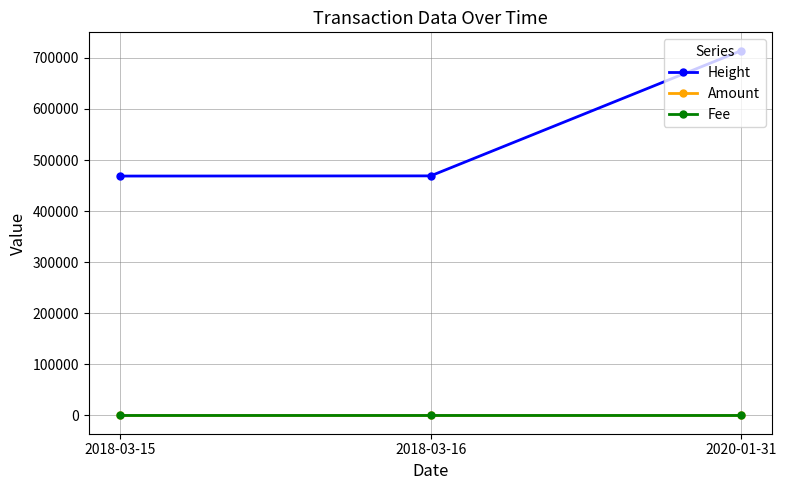

How many series are shown in this chart?

3